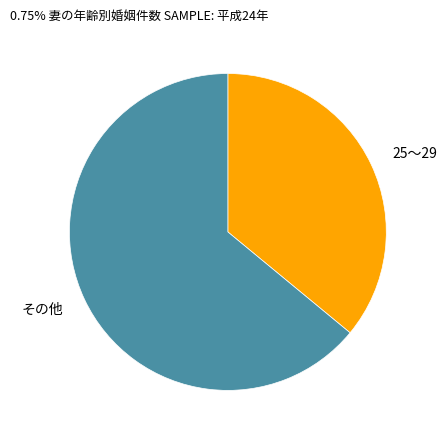

What is the largest slice in the pie chart?

その他